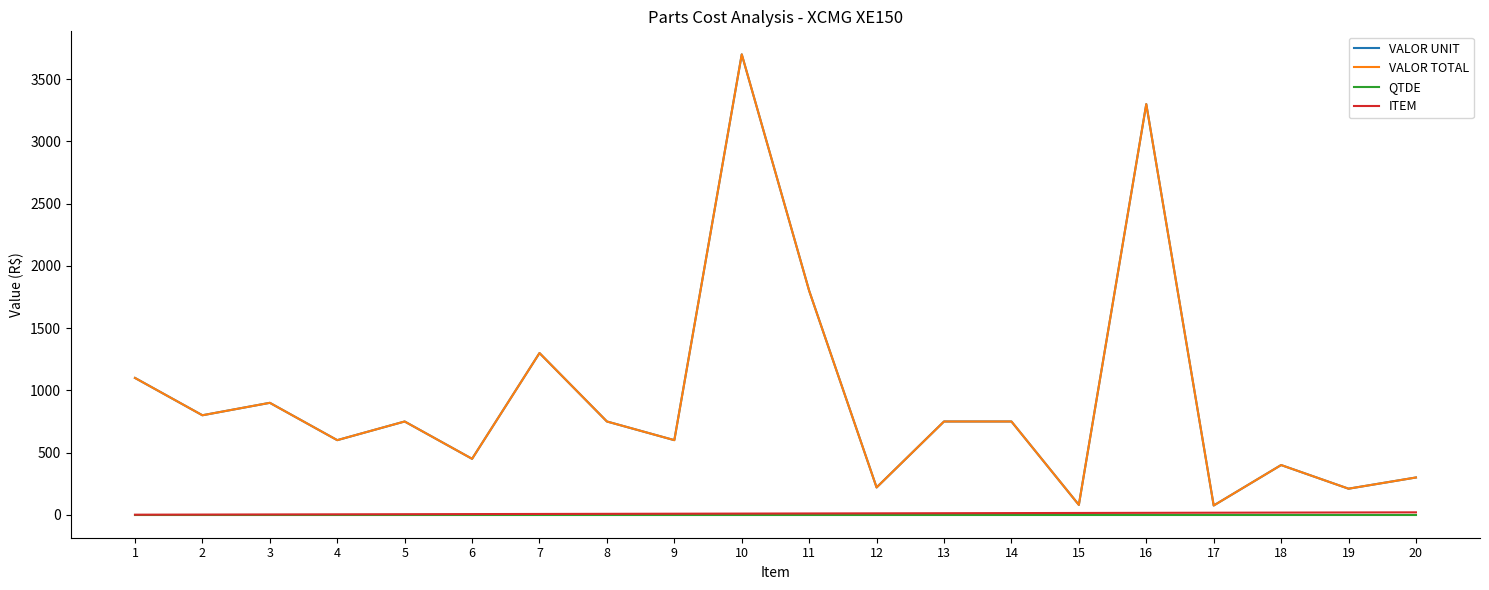

Does the chart have visible grid lines?

No